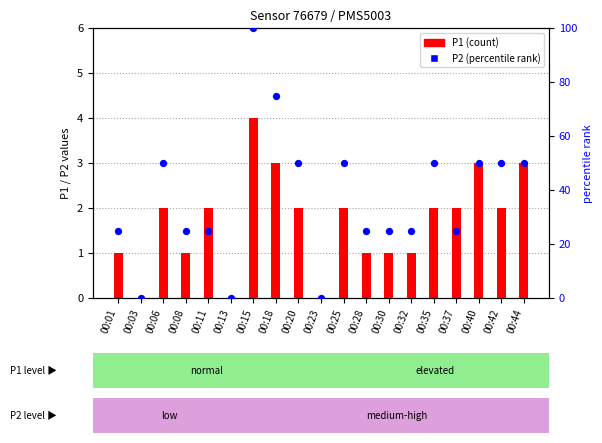

Which series contains the highest Y value?

P2 (percentile rank)